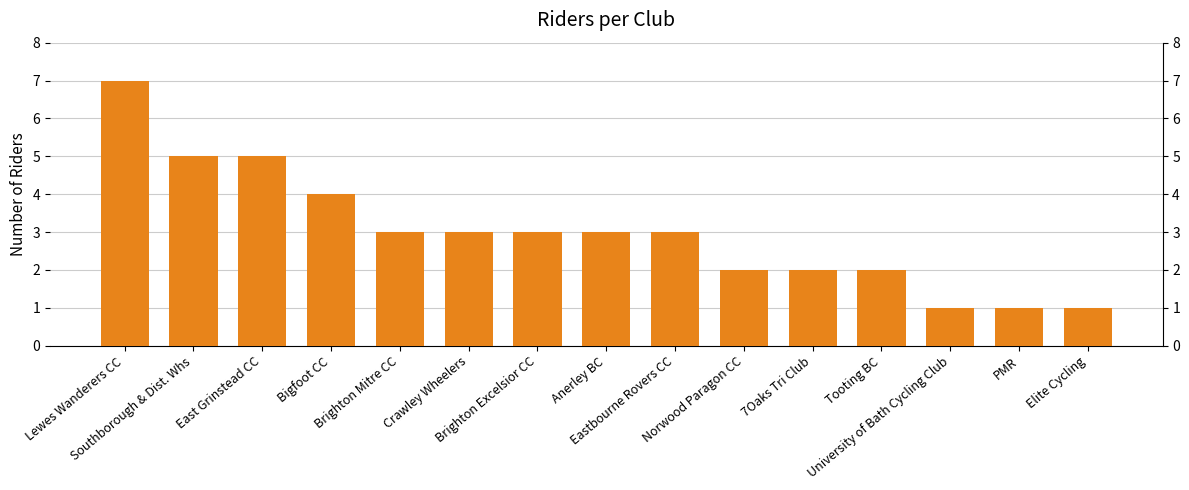

What is the label of the 12th bar from the right?

Bigfoot CC